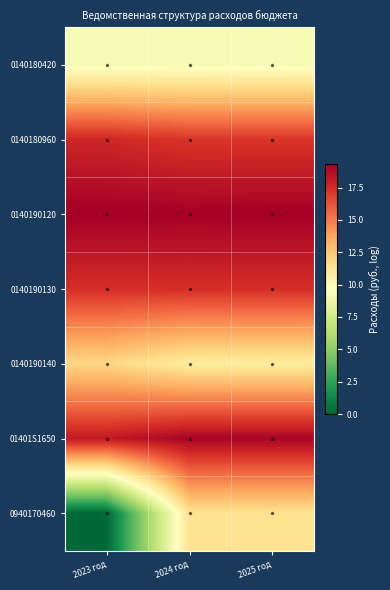

Reading right to left, transcribe all the data shown in this chart.

0140180420: 2025 год=9.2	2024 год=9.2	2023 год=9.2
0140180960: 2025 год=17.2	2024 год=17.2	2023 год=17.7
0140190120: 2025 год=19.3	2024 год=19.2	2023 год=19.3
0140190130: 2025 год=17.4	2024 год=17.4	2023 год=17.4
0140190140: 2025 год=10.8	2024 год=10.8	2023 год=11.9
01401S1650: 2025 год=19.1	2024 год=19.1	2023 год=18.3
0940170460: 2025 год=11.3	2024 год=11.3	2023 год=0.0